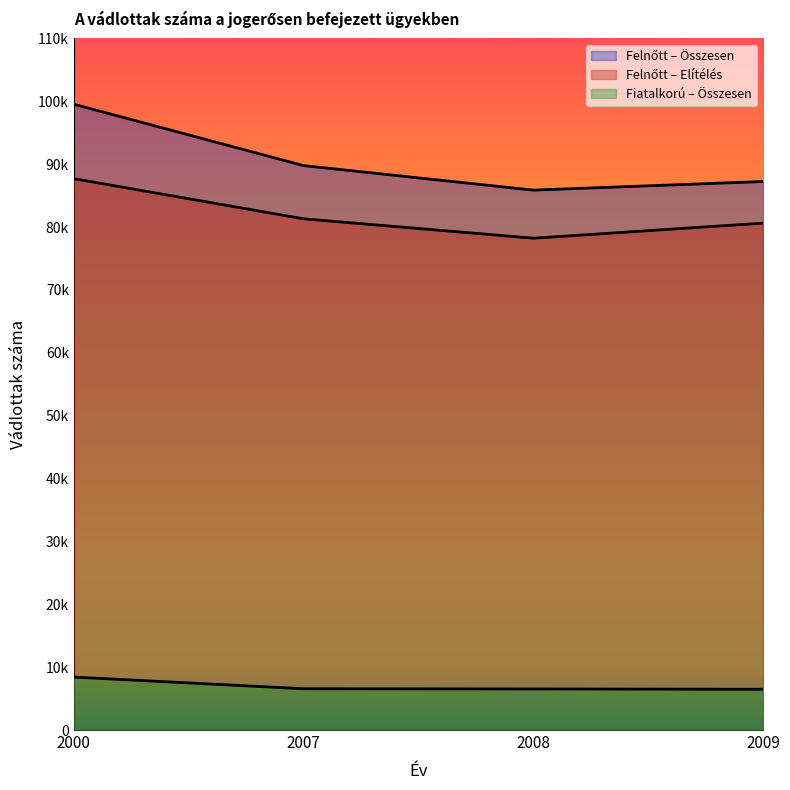

What are all the series names shown in the legend?

Felnőtt – Összesen, Felnőtt – Elítélés, Fiatalkorú – Összesen